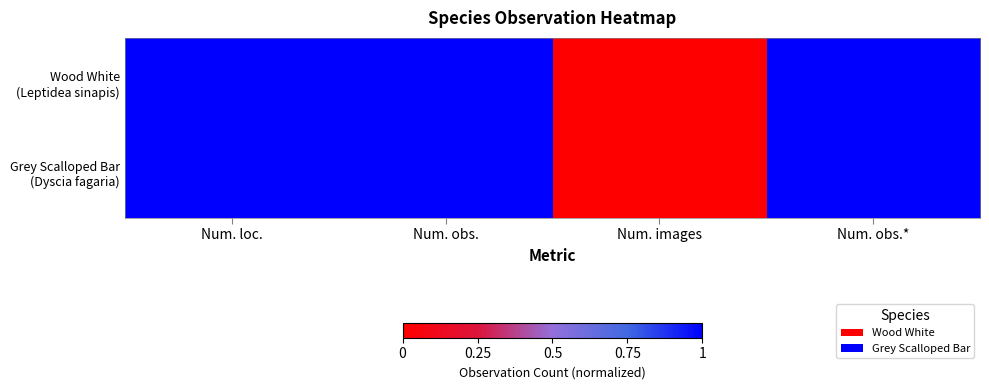

At Num. loc., list the series in order from smallest to largest.

Wood White (Leptidea sinapis), Grey Scalloped Bar (Dyscia fagaria)